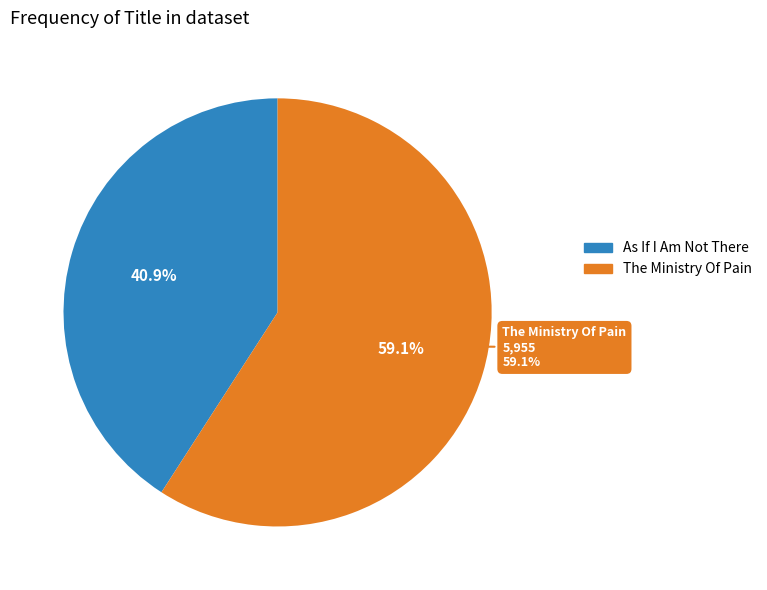

Which category has the biggest portion of the pie?

The Ministry Of Pain